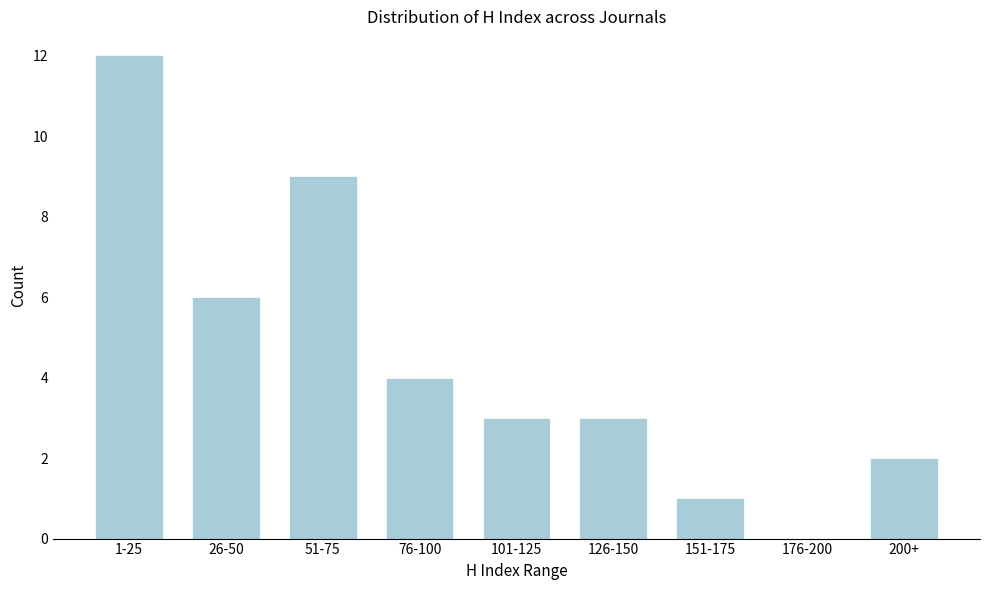

Reading left to right, transcribe all the data shown in this chart.

1-25=12	26-50=6	51-75=9	76-100=4	101-125=3	126-150=3	151-175=1	176-200=0	200+=2